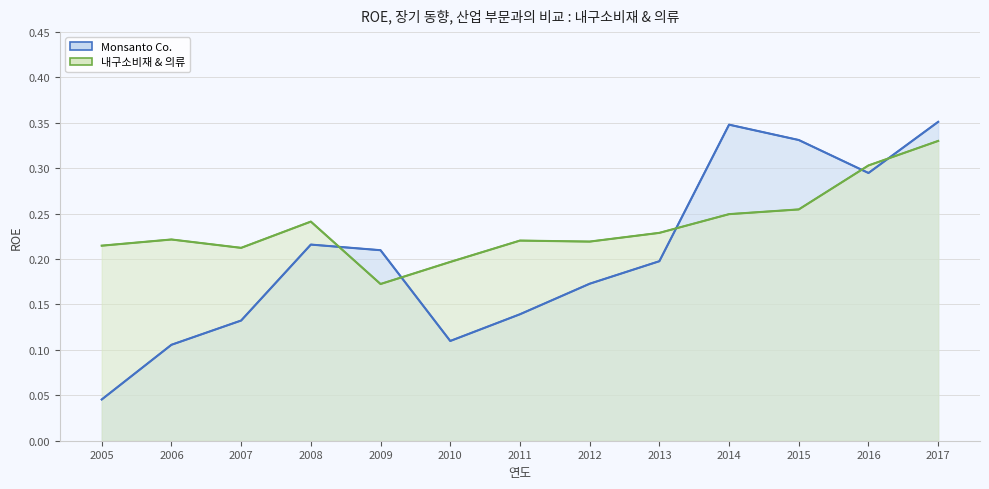

What is the sum of the 내구소비재 & 의류 values at 2013 and 2015?

0.5